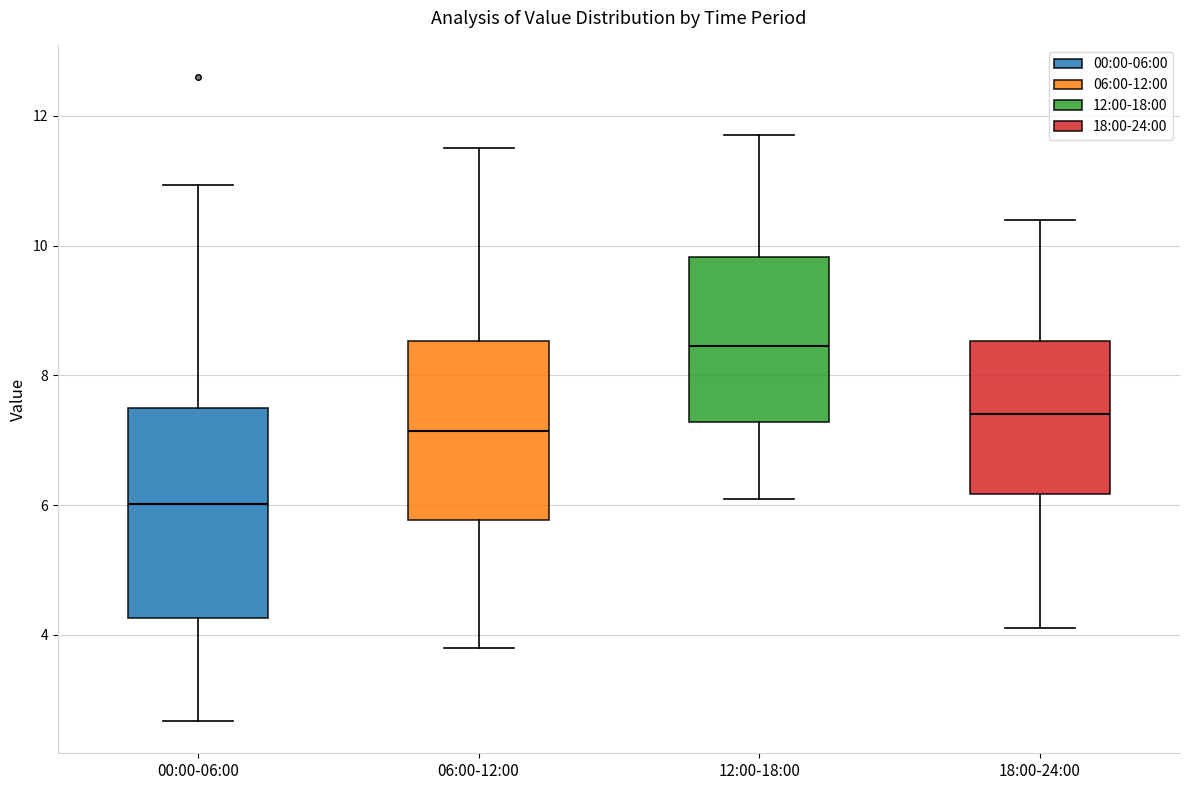

Where is the upper edge of the box for 00:00-06:00 on the y-axis? The values are not printed on the chart, so give them approximately, as read against the axis.

7.4